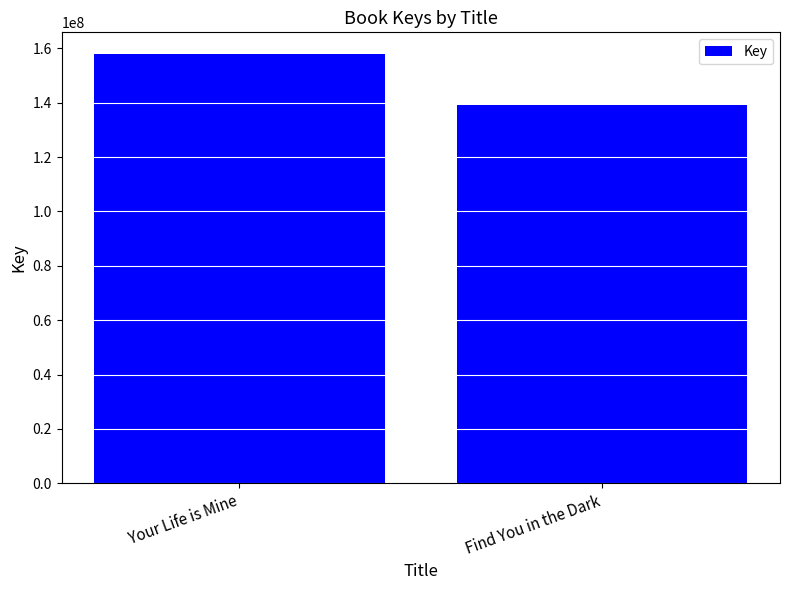

What position from the left is Find You in the Dark?

2